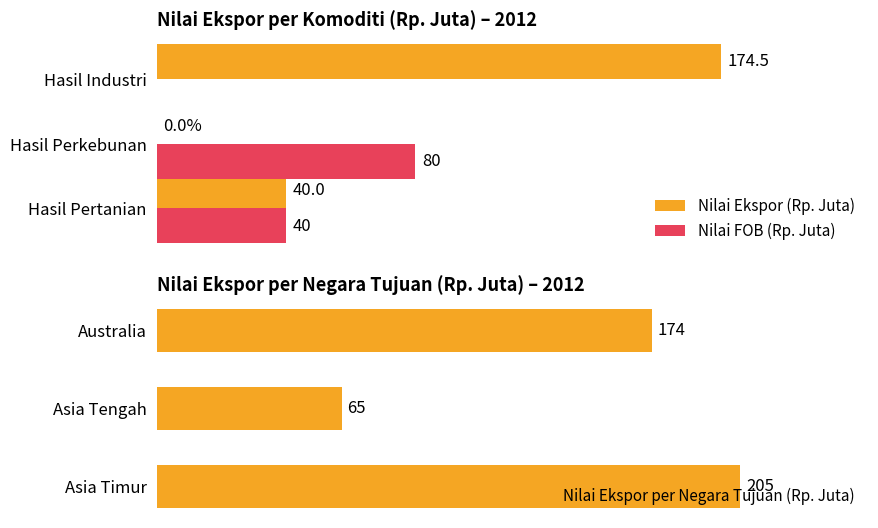

At which label does Nilai Ekspor per Negara Tujuan (Rp. Juta) reach its minimum?

Asia Tengah